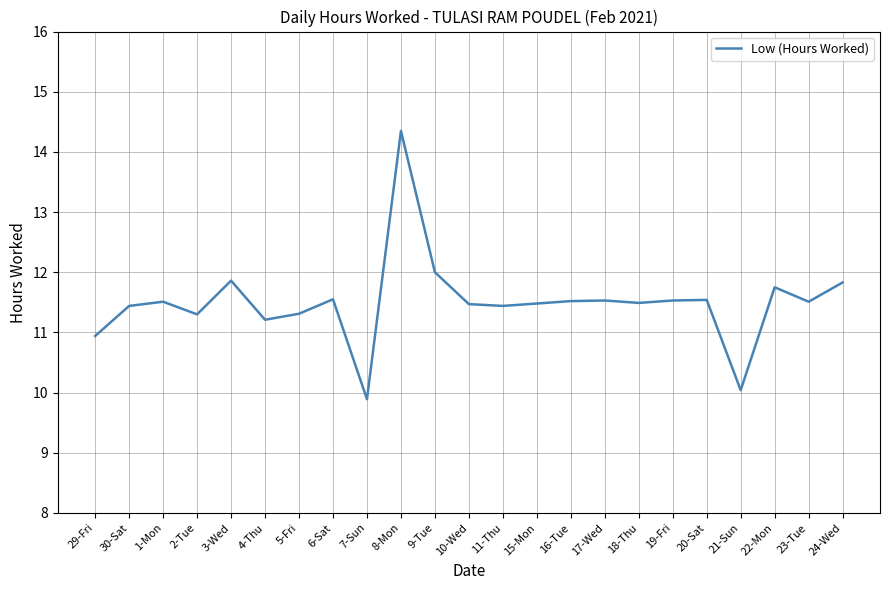

What is the average value?

11.5